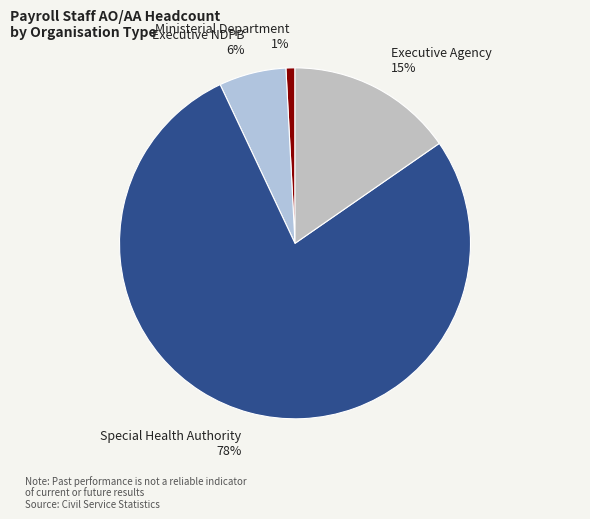

Which has a higher value, Executive NDPB 6% or Special Health Authority 78%?

Special Health Authority 78%